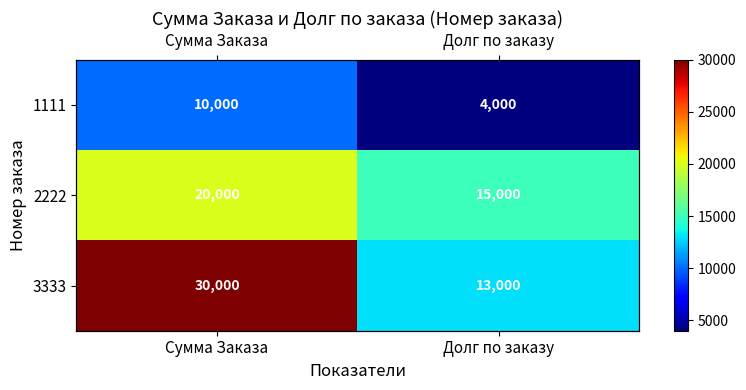

At which label is 2222 closest to 17500?

Сумма Заказа